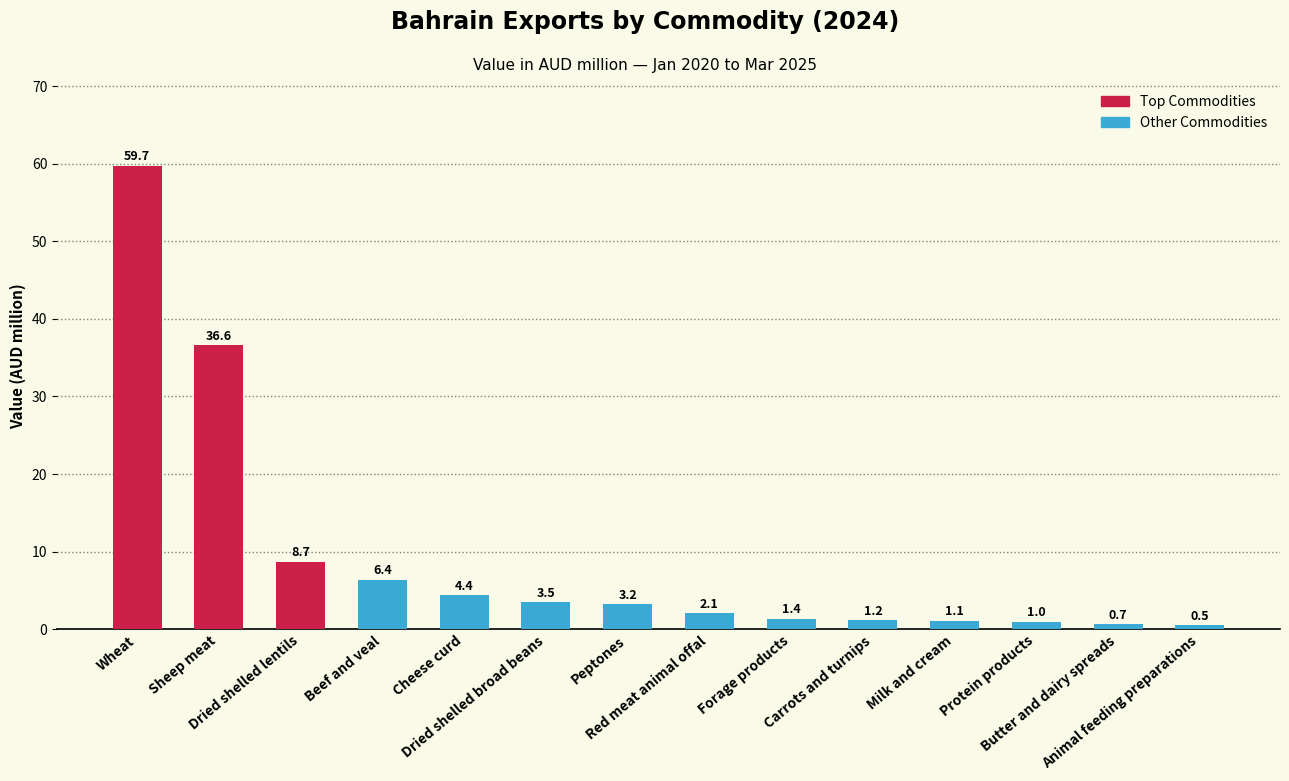

True or false: the data shows 1.2 at Carrots and turnips.

True